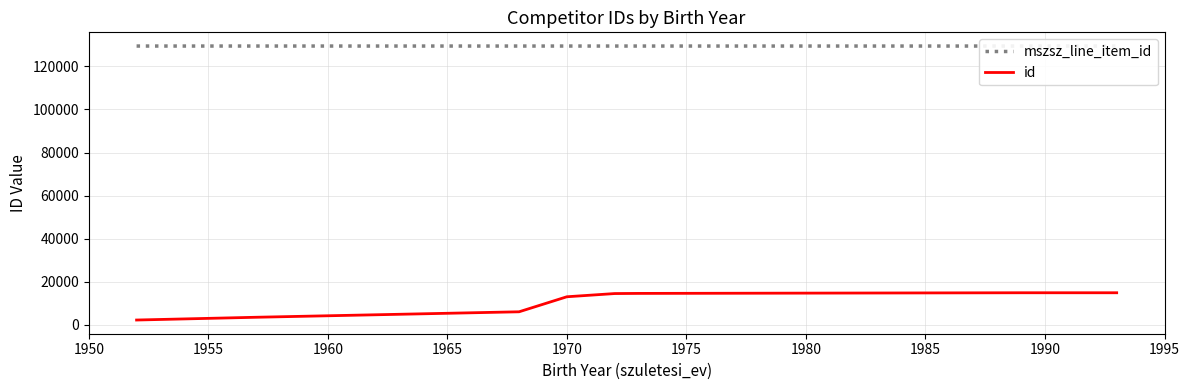

True or false: id and mszsz_line_item_id cross at least once.

False